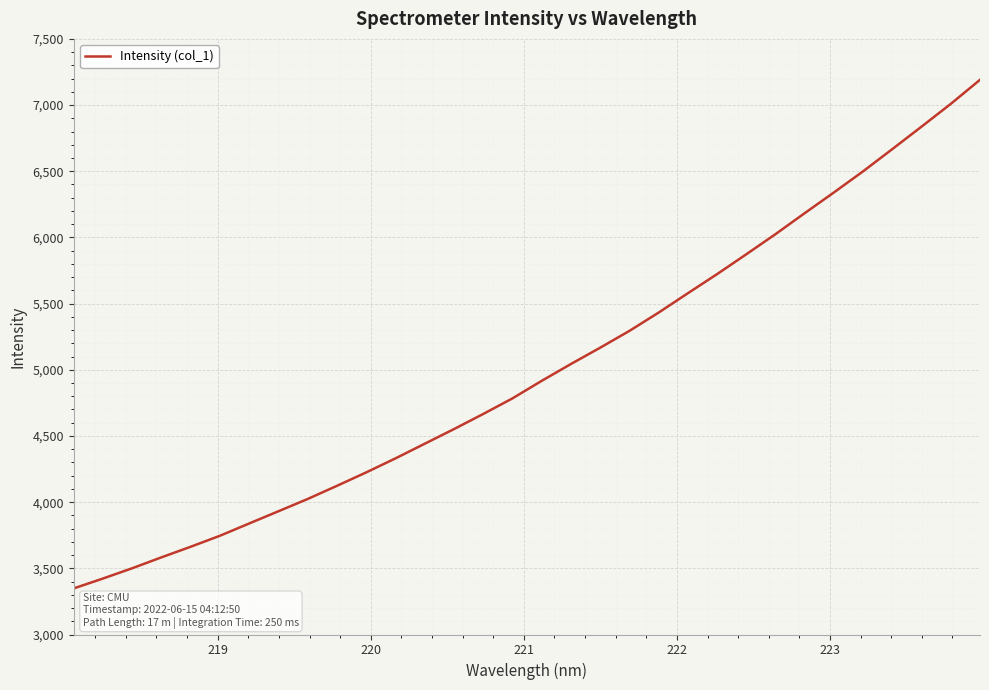

What is the smallest value displayed?

3348.3